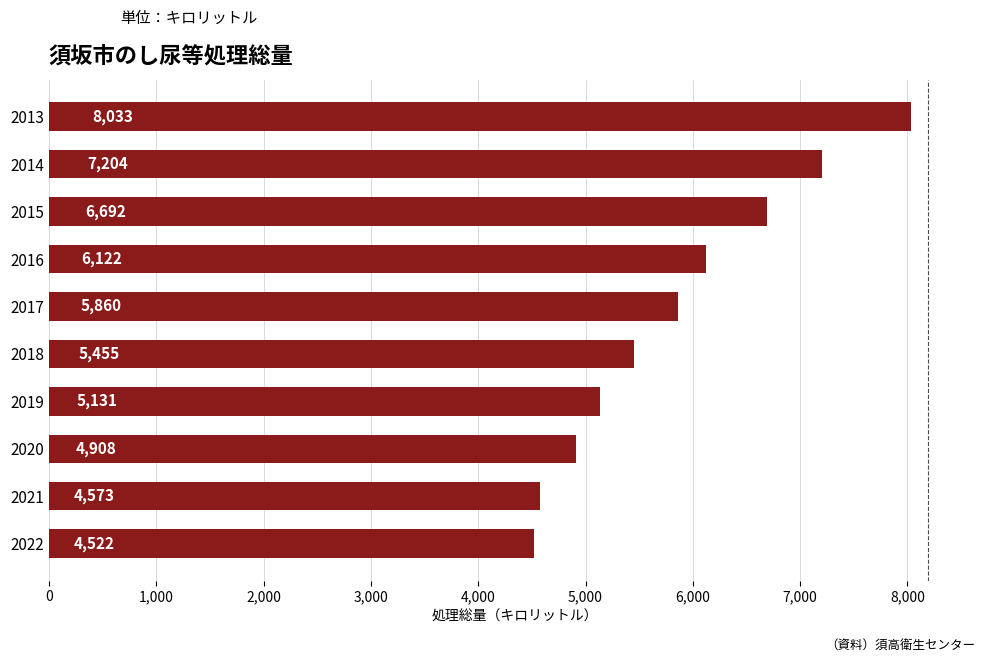

How many data points are less than 5860?

5